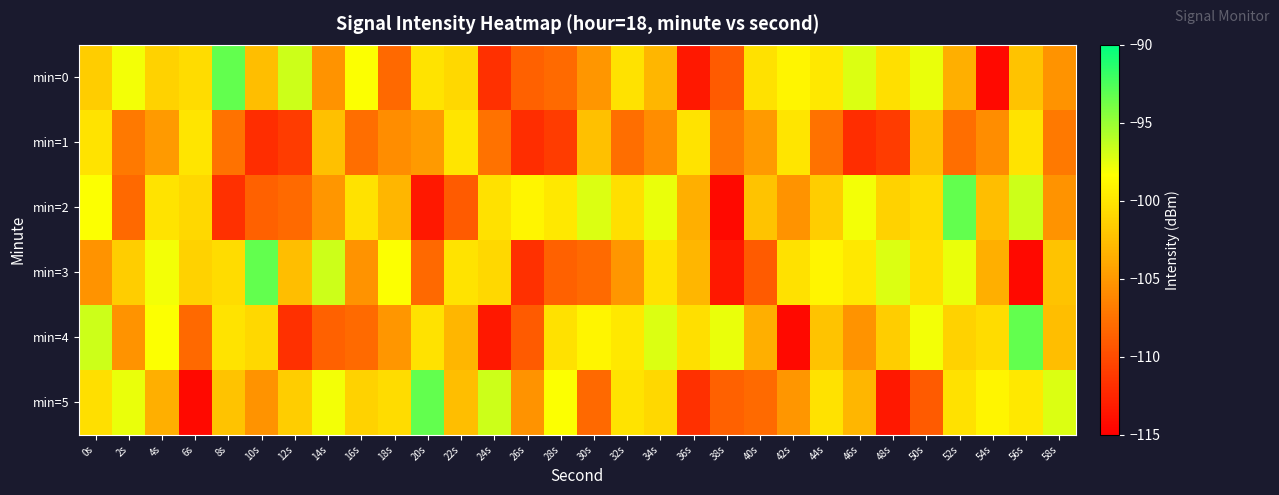

How many categories are shown in the chart?

30